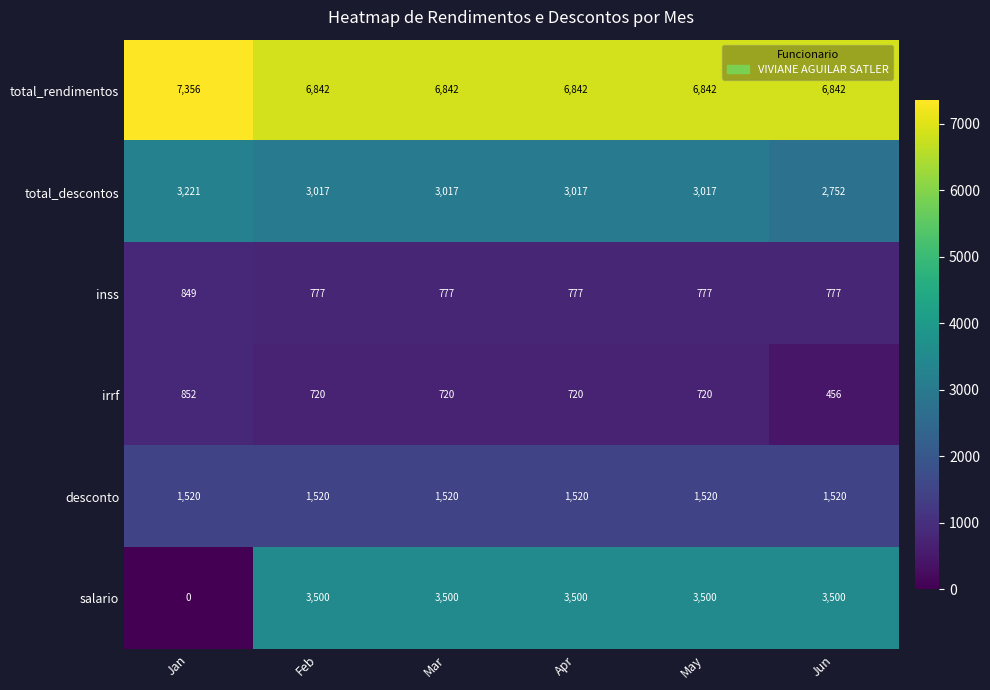

At how many categories does at least one series exceed 4810?

6